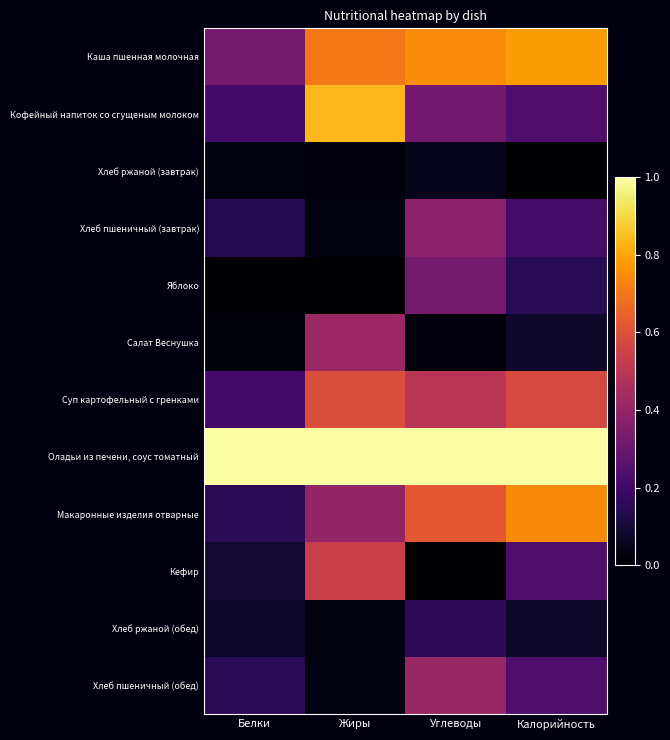

Reading left to right, list all the values displayed in this chart.

Каша пшенная молочная: Белки=0.3	Жиры=0.7	Углеводы=0.7	Калорийность=0.8
Кофейный напиток со сгущеным молоком: Белки=0.2	Жиры=0.8	Углеводы=0.3	Калорийность=0.2
Хлеб ржаной (завтрак): Белки=0.0	Жиры=0.0	Углеводы=0.1	Калорийность=0.0
Хлеб пшеничный (завтрак): Белки=0.1	Жиры=0.0	Углеводы=0.4	Калорийность=0.2
Яблоко: Белки=0.0	Жиры=0.0	Углеводы=0.3	Калорийность=0.1
Салат Веснушка: Белки=0.0	Жиры=0.4	Углеводы=0.0	Калорийность=0.1
Суп картофельный с гренками: Белки=0.2	Жиры=0.6	Углеводы=0.5	Калорийность=0.6
Оладьи из печени, соус томатный: Белки=1.0	Жиры=1.0	Углеводы=1.0	Калорийность=1.0
Макаронные изделия отварные: Белки=0.1	Жиры=0.4	Углеводы=0.6	Калорийность=0.7
Кефир: Белки=0.1	Жиры=0.5	Углеводы=0.0	Калорийность=0.2
Хлеб ржаной (обед): Белки=0.1	Жиры=0.0	Углеводы=0.2	Калорийность=0.1
Хлеб пшеничный (обед): Белки=0.1	Жиры=0.0	Углеводы=0.4	Калорийность=0.2